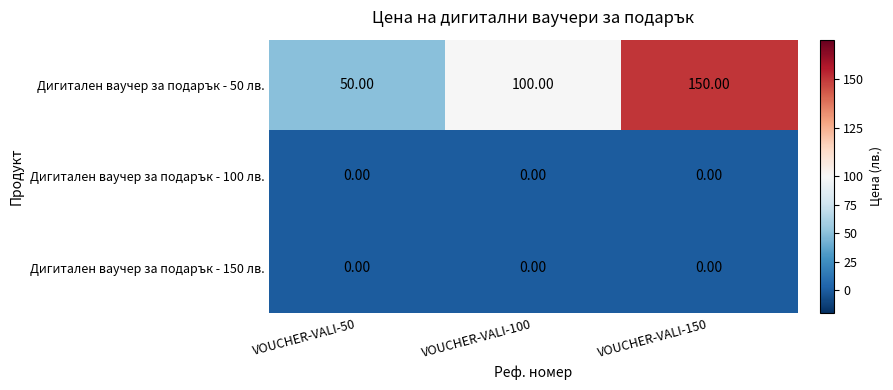

What is the difference between the highest and lowest values at VOUCHER-VALI-50?

50